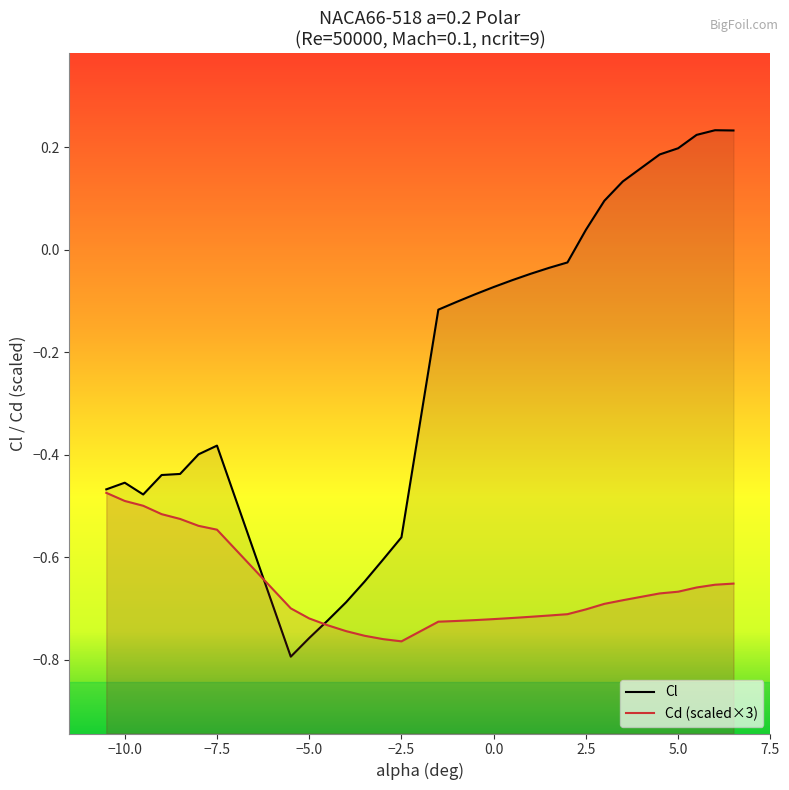

How many distinct data groups are displayed?

2